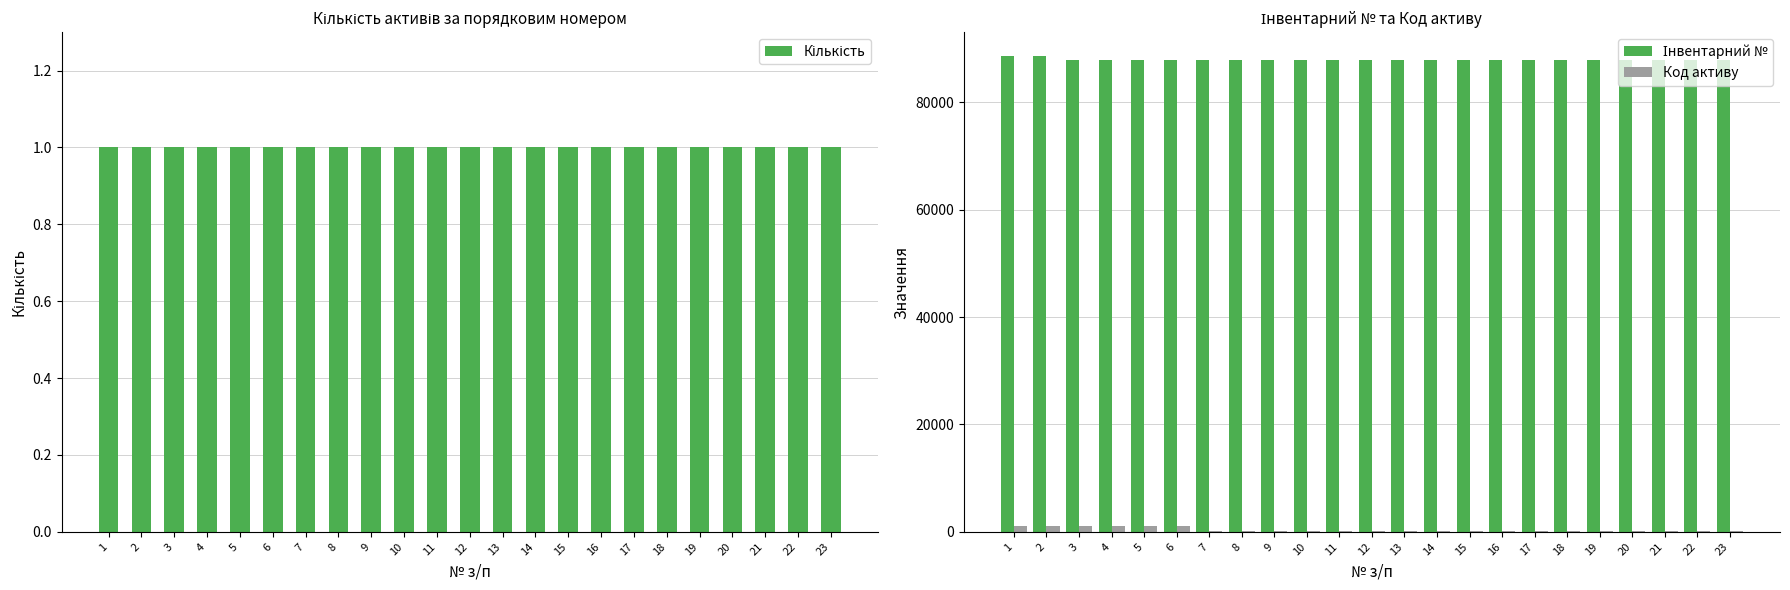

Read the Кількість value at 6.

1